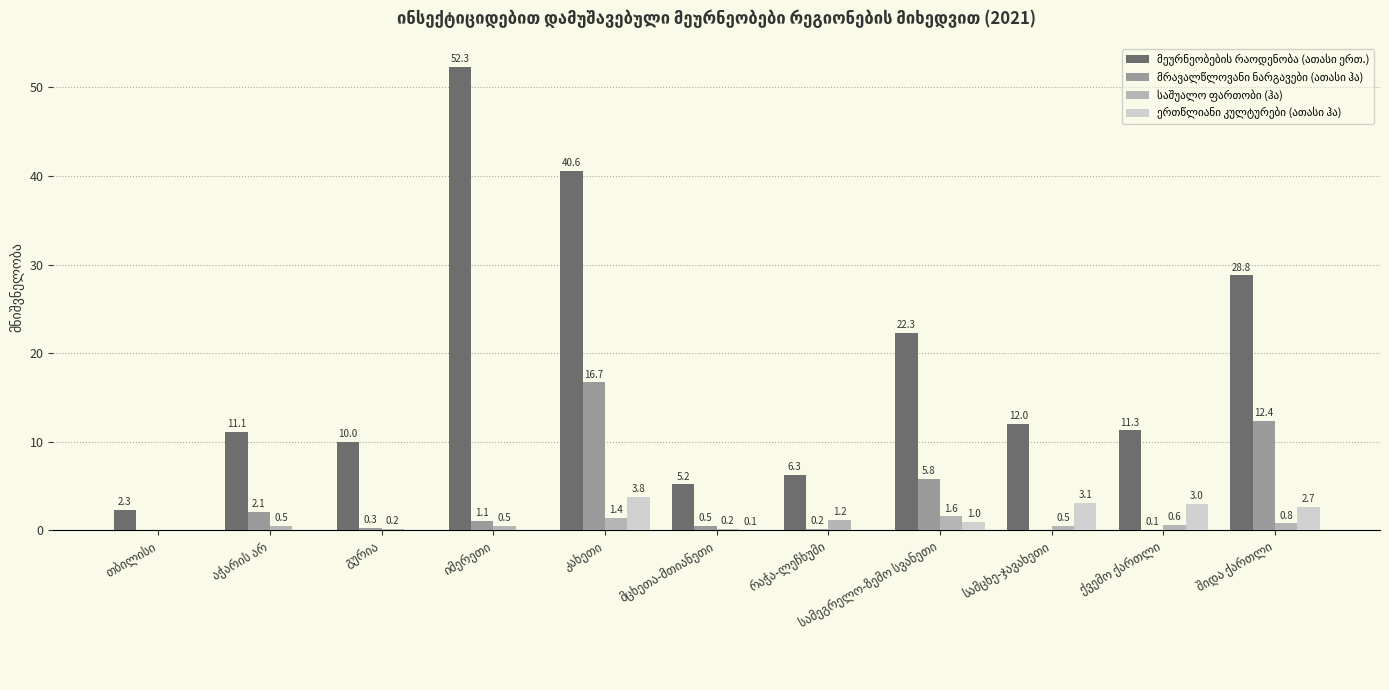

How many groups of bars are there?

11